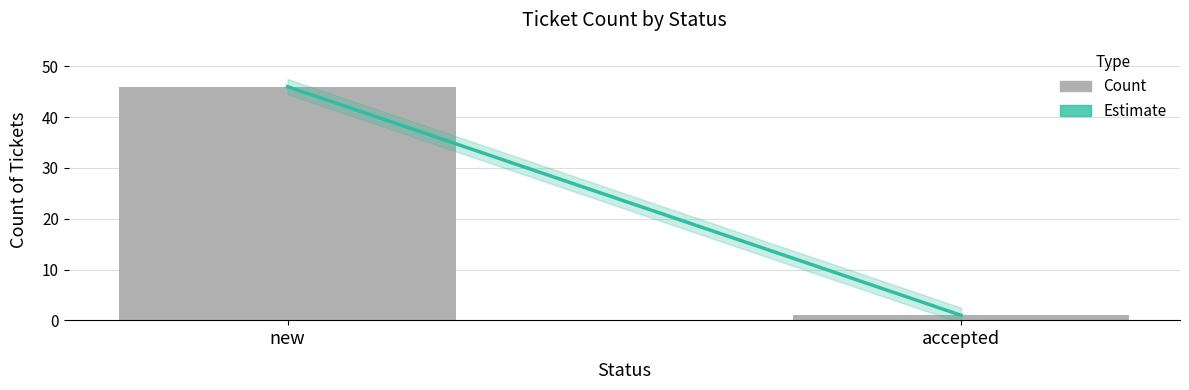

Does the chart contain stacked bars?

No